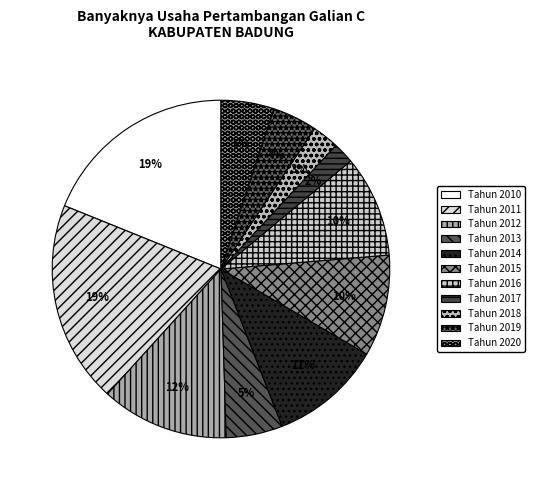

Is Tahun 2010 the majority of the pie?

No